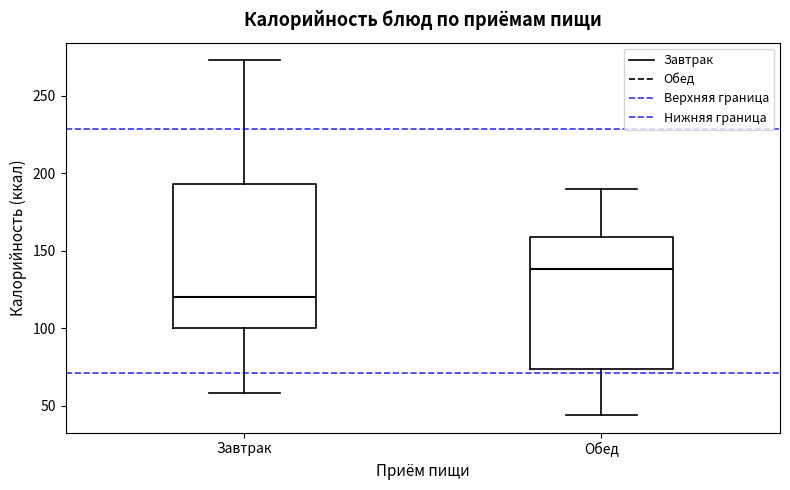

Reading left to right, transcribe this box plot: for each box, give where its median line is, the range the box spans, and where its two whiskers end, as read against the y-axis. The values are not printed on the chart, so give them approximately, as read against the axis.

Завтрак: median 120, box 100 to 195, whiskers 60 to 275
Обед: median 140, box 75 to 160, whiskers 45 to 190